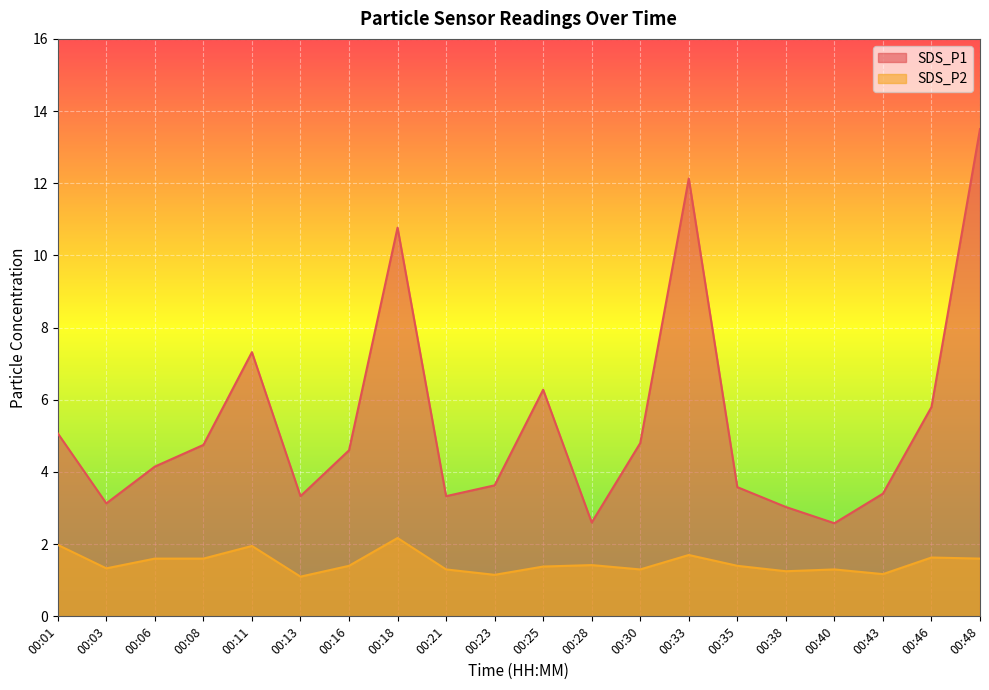

Between 00:18 and 00:43, which is larger?

00:18